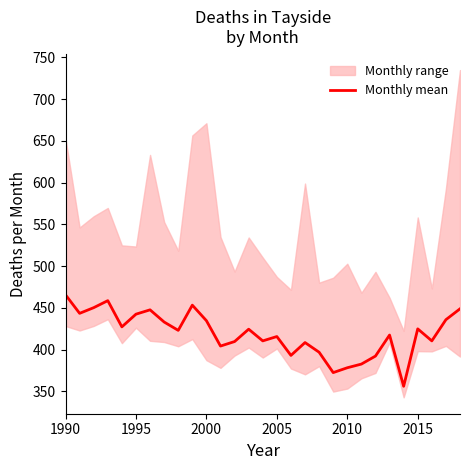

What is the maximum value for Monthly mean?

465.6